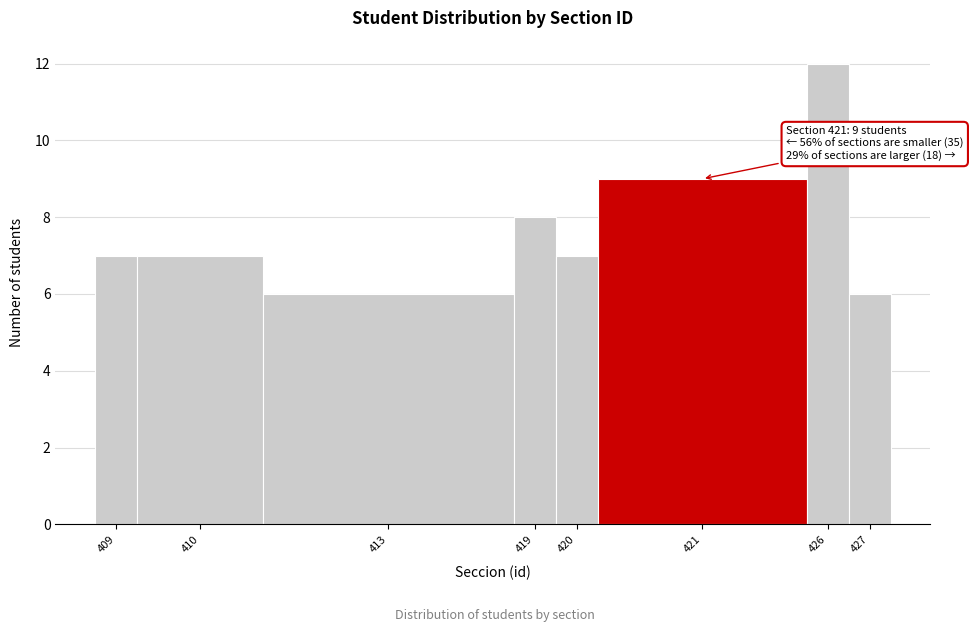

Reading left to right, what are all the values shown in this chart?

409=7	410=7	413=6	419=8	420=7	421=9	426=12	427=6